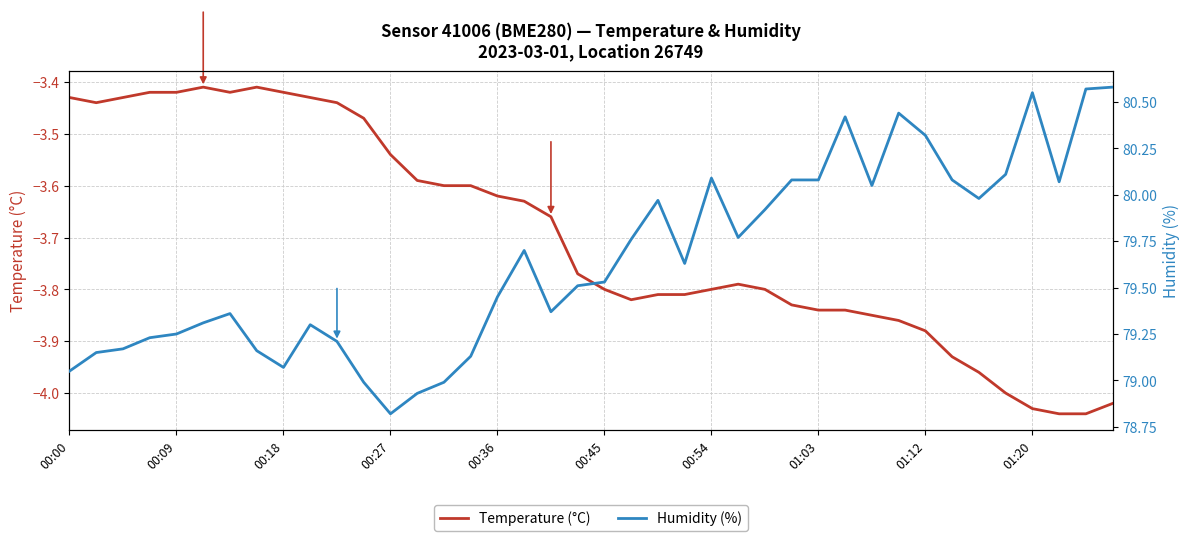

True or false: Temperature (°C) and Humidity (%) intersect in this chart.

False